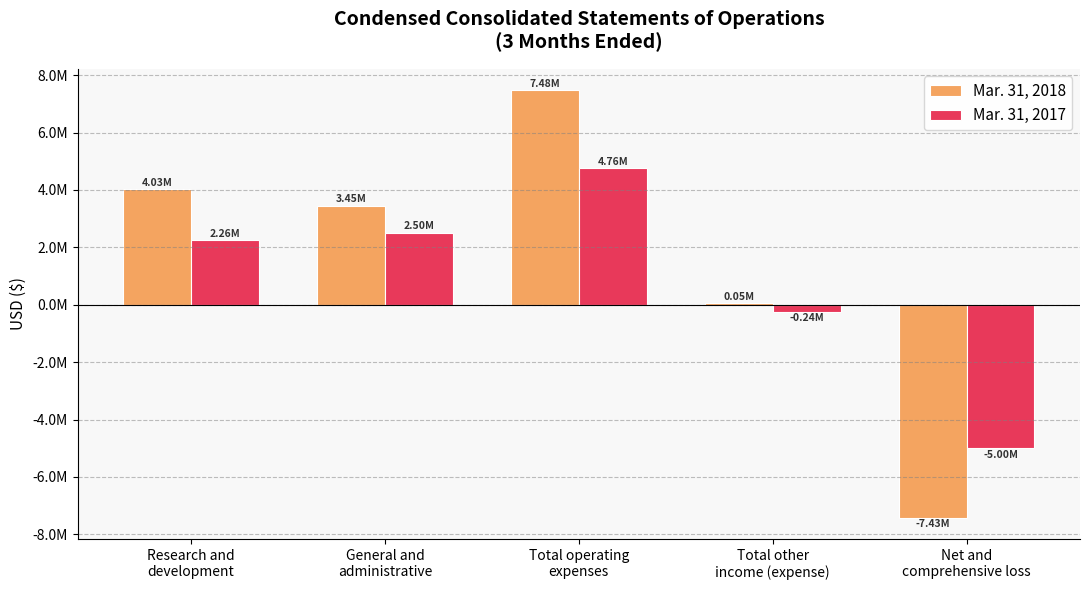

What is the difference between the maximum and minimum values in the Mar. 31, 2018 series?

14902180